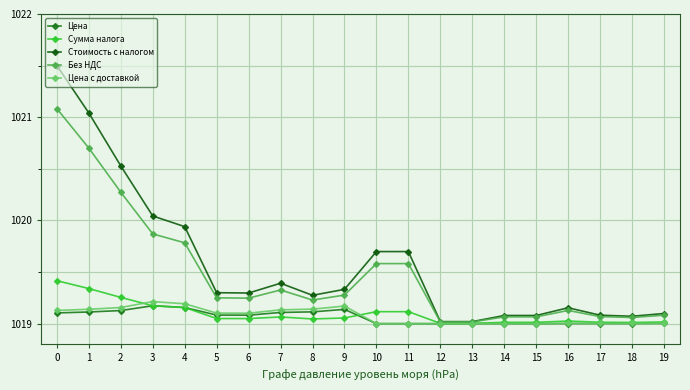

Reading right to left, list all the values displayed in this chart.

Цена: 1019.0	1019.0	1019.0	1019.0	1019.0	1019.0	1019.0	1019.0	1019.0	1019.0	1019.1	1019.1	1019.1	1019.1	1019.1	1019.2	1019.2	1019.1	1019.1	1019.1
Сумма налога: 1019.0	1019.0	1019.0	1019.0	1019.0	1019.0	1019.0	1019.0	1019.1	1019.1	1019.1	1019.0	1019.1	1019.0	1019.0	1019.2	1019.2	1019.3	1019.3	1019.4
Стоимость с налогом: 1019.1	1019.1	1019.1	1019.2	1019.1	1019.1	1019.0	1019.0	1019.7	1019.7	1019.3	1019.3	1019.4	1019.3	1019.3	1019.9	1020.0	1020.5	1021.0	1021.5
Без НДС: 1019.1	1019.1	1019.1	1019.1	1019.1	1019.1	1019.0	1019.0	1019.6	1019.6	1019.3	1019.2	1019.3	1019.2	1019.2	1019.8	1019.9	1020.3	1020.7	1021.1
Цена с доставкой: 1019.0	1019.0	1019.0	1019.0	1019.0	1019.0	1019.0	1019.0	1019.0	1019.0	1019.2	1019.1	1019.1	1019.1	1019.1	1019.2	1019.2	1019.2	1019.1	1019.1